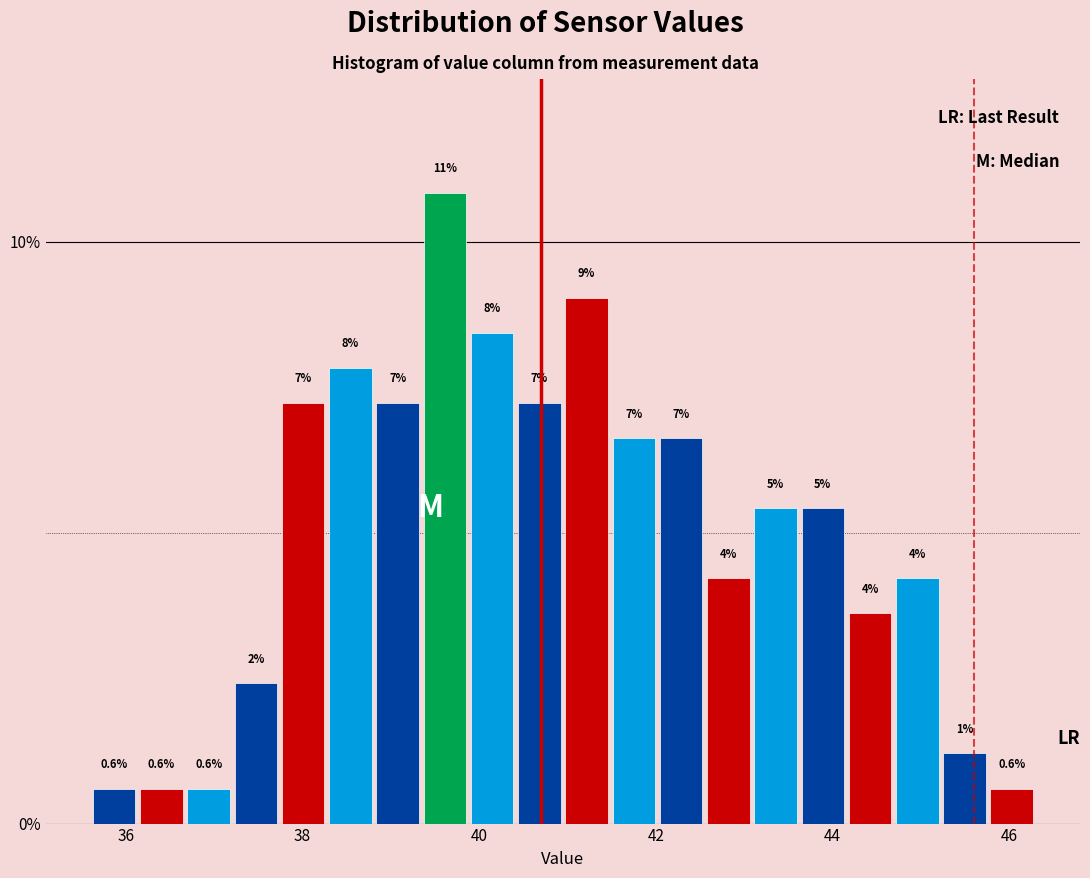

Read against the x-axis, roughly where is the centre of the tallest bar?

39.6